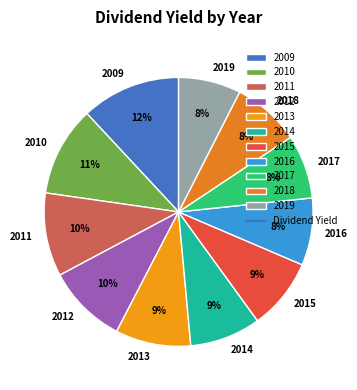

Is the sum of 2009 and 2019 greater than half?

No